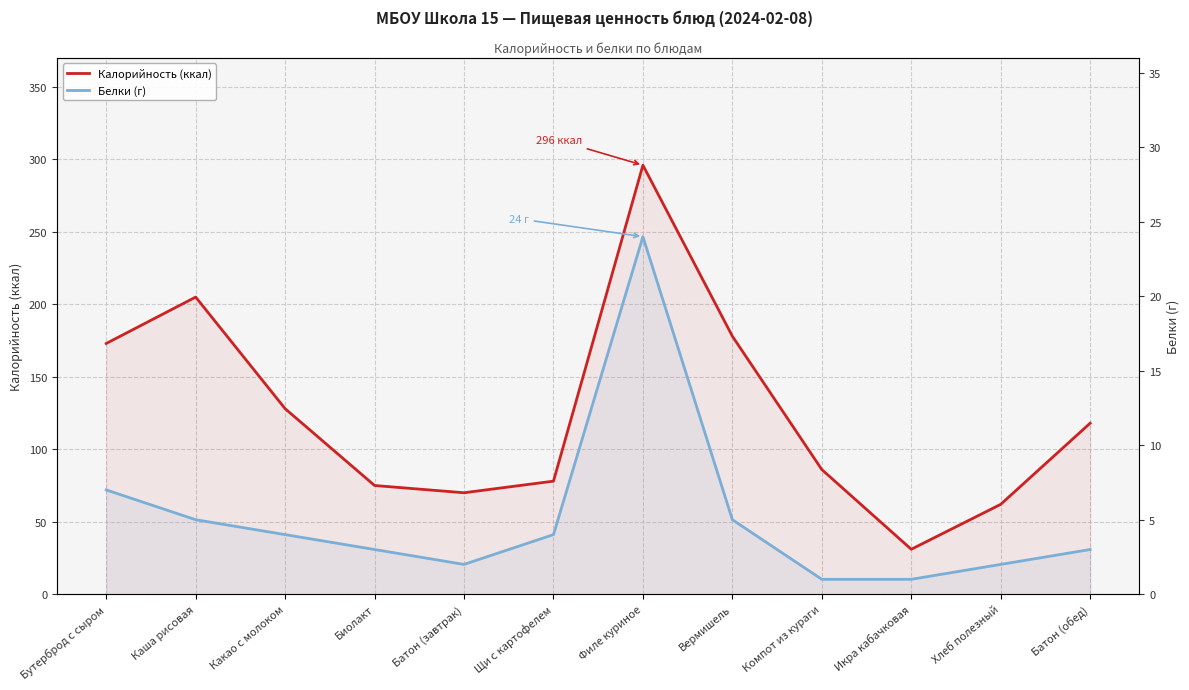

Is the value of Белки (г) at Биолакт greater than the value of Калорийность (ккал) at Щи с картофелем?

No